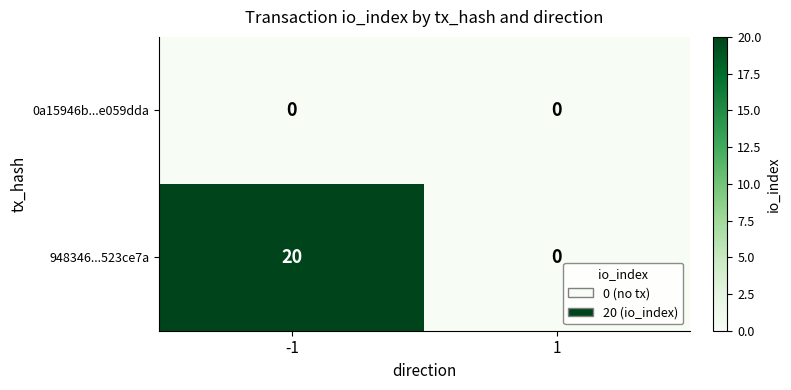

Which label corresponds to the largest value in the chart?

-1